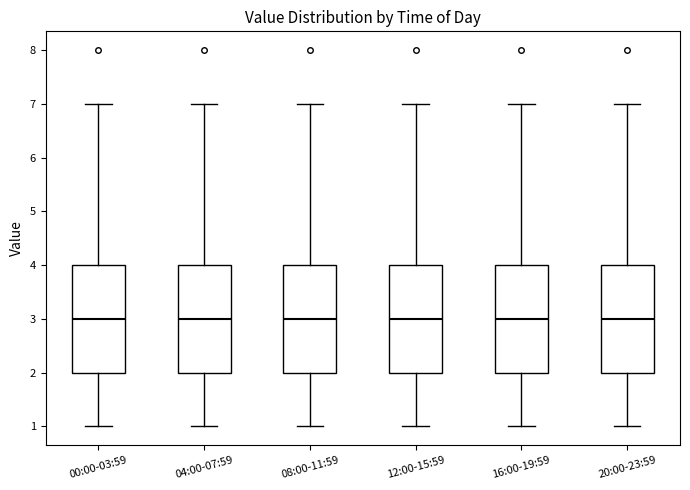

Reading left to right, transcribe this box plot: for each box, give where its median line is, the range the box spans, and where its two whiskers end, as read against the y-axis. The values are not printed on the chart, so give them approximately, as read against the axis.

00:00-03:59: median 3, box 2 to 4, whiskers 1 to 7
04:00-07:59: median 3, box 2 to 4, whiskers 1 to 7
08:00-11:59: median 3, box 2 to 4, whiskers 1 to 7
12:00-15:59: median 3, box 2 to 4, whiskers 1 to 7
16:00-19:59: median 3, box 2 to 4, whiskers 1 to 7
20:00-23:59: median 3, box 2 to 4, whiskers 1 to 7